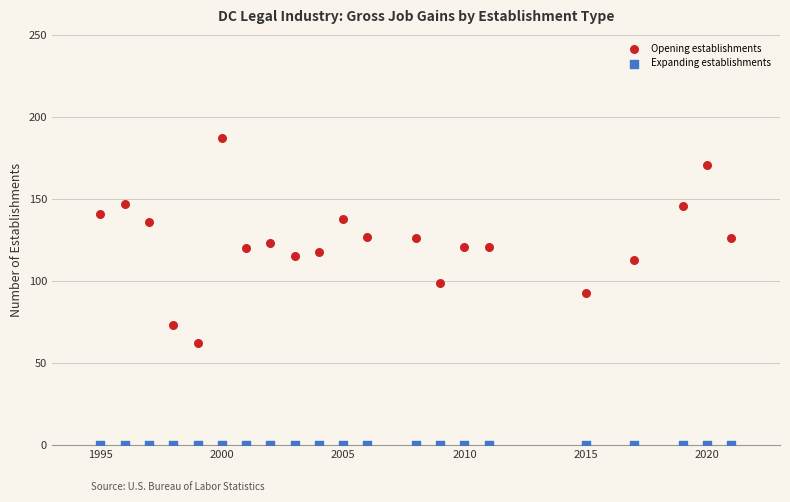

Which series reaches the maximum Y coordinate?

Opening establishments